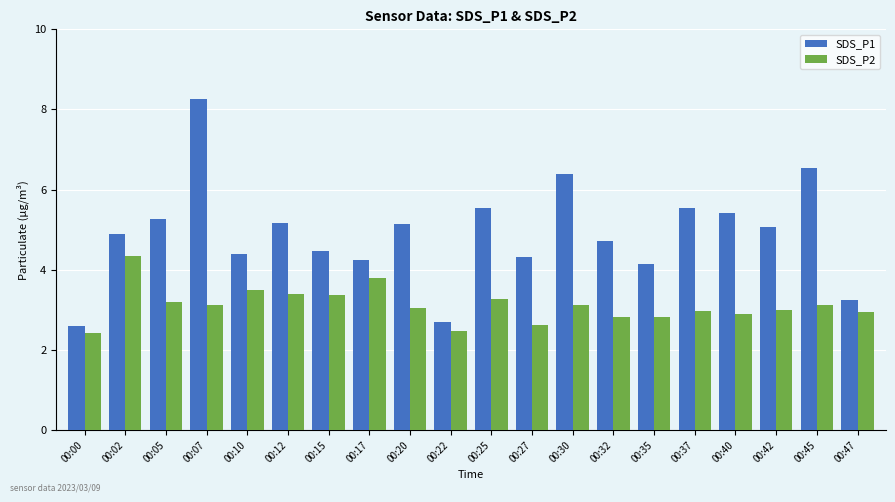

At which category is the sum across all series the highest?

00:07